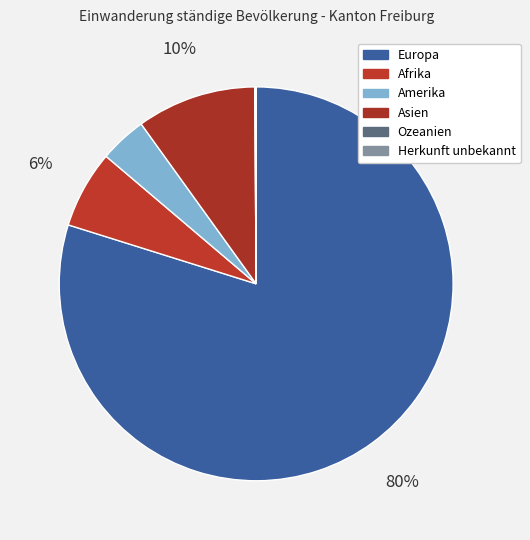

How many slices are in this pie chart?

6